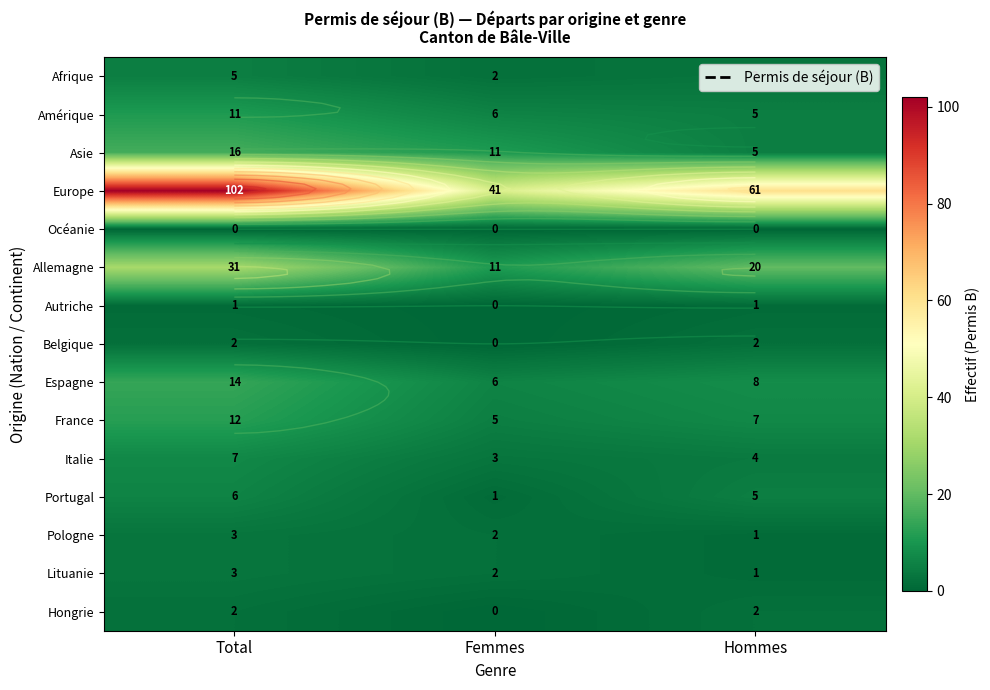

The value of Amérique at Total is 11. True or false?

True